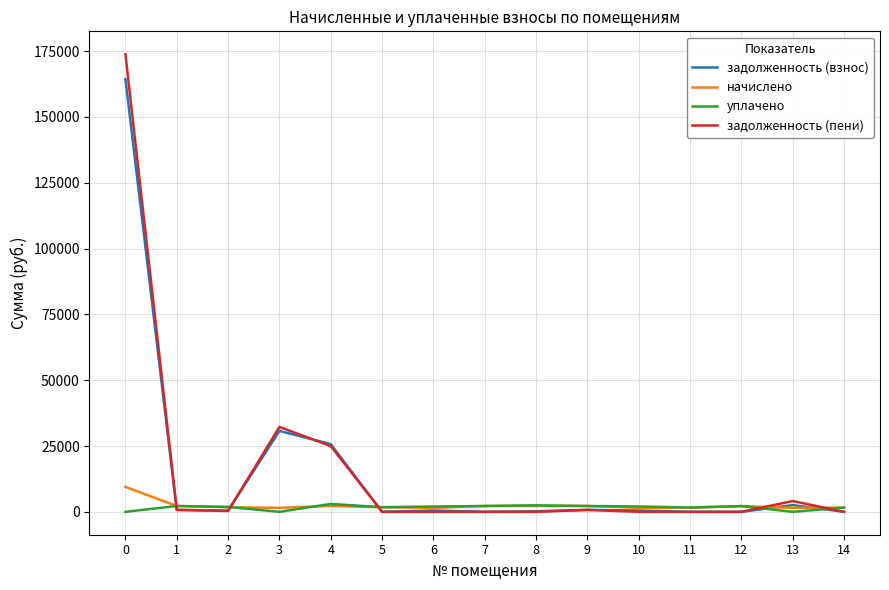

What is the highest value of the задолженность (взнос) series?

164312.8